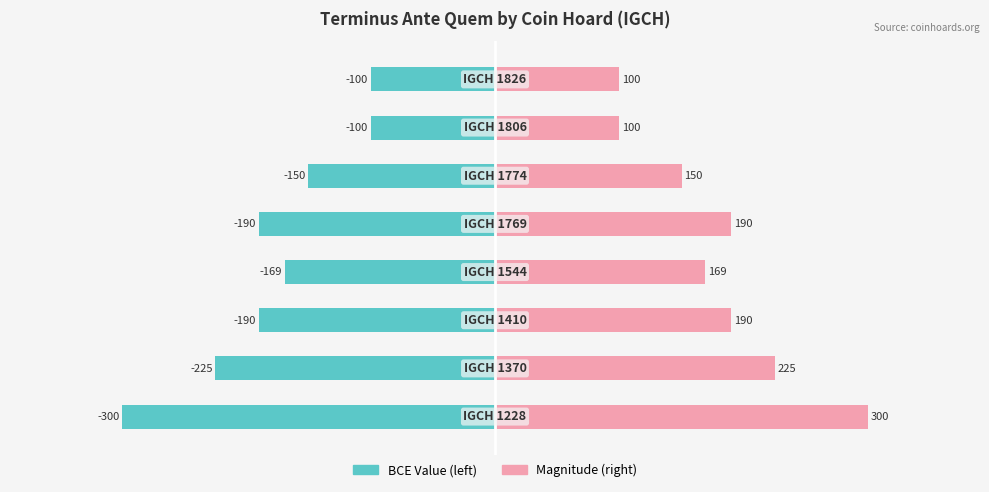

What is the minimum value for Terminus Ante Quem (BCE)?

-300